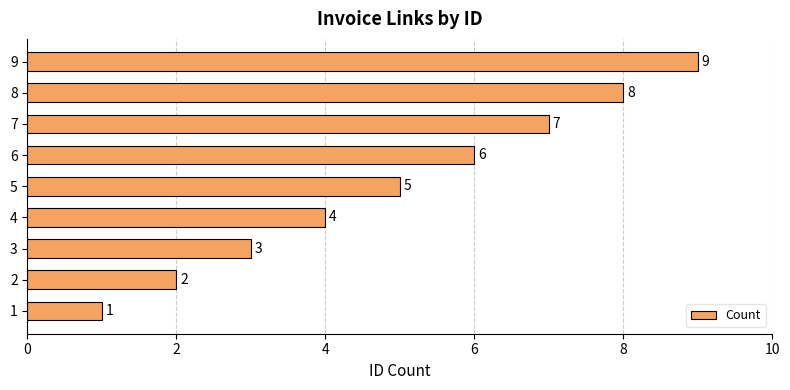

Which label corresponds to the largest value in the chart?

9